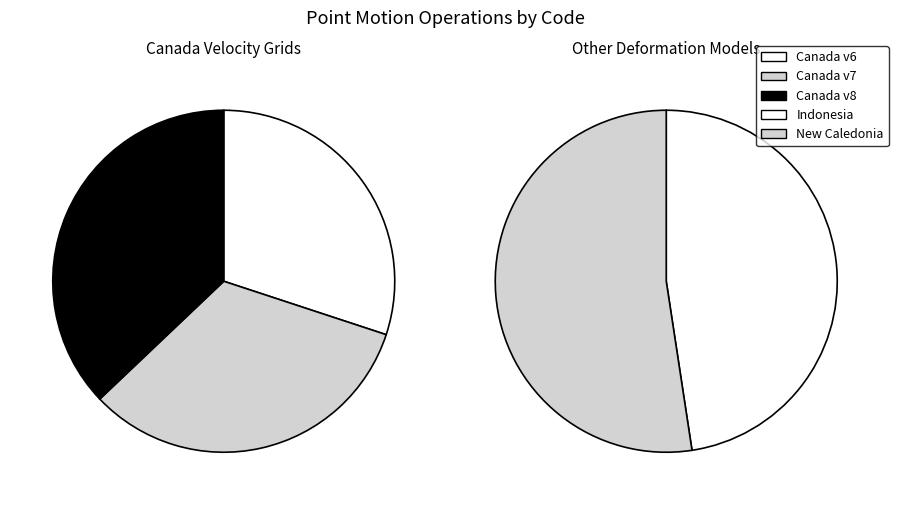

Which category has the biggest portion of the pie?

Canada velocity grid v8